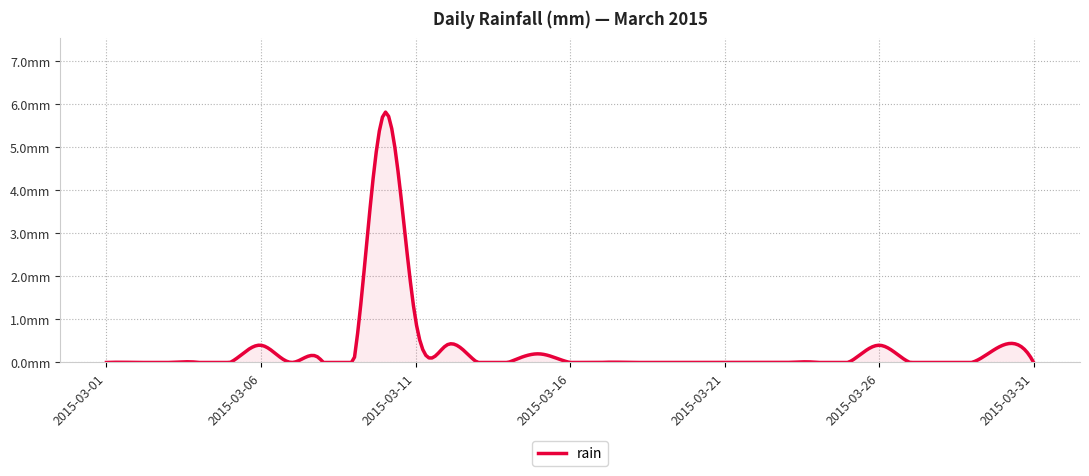

Does the chart have visible grid lines?

Yes